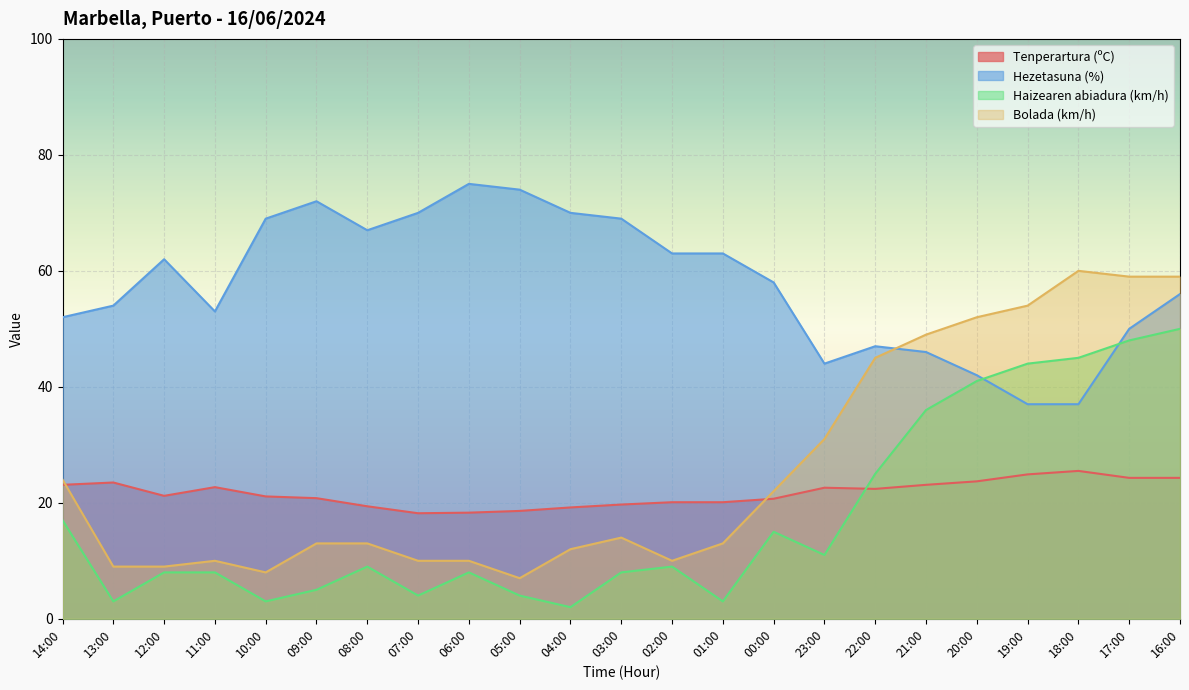

Reading left to right, extract all data points from this chart.

Tenperartura (ºC): 23.1	23.5	21.2	22.7	21.1	20.8	19.4	18.2	18.3	18.6	19.2	19.7	20.1	20.1	20.7	22.6	22.4	23.1	23.7	24.9	25.5	24.3	24.3
Hezetasuna (%): 52.0	54.0	62.0	53.0	69.0	72.0	67.0	70.0	75.0	74.0	70.0	69.0	63.0	63.0	58.0	44.0	47.0	46.0	42.0	37.0	37.0	50.0	56.0
Haizearen abiadura (km/h): 17.0	3.0	8.0	8.0	3.0	5.0	9.0	4.0	8.0	4.0	2.0	8.0	9.0	3.0	15.0	11.0	25.0	36.0	41.0	44.0	45.0	48.0	50.0
Bolada (km/h): 24.0	9.0	9.0	10.0	8.0	13.0	13.0	10.0	10.0	7.0	12.0	14.0	10.0	13.0	22.0	31.0	45.0	49.0	52.0	54.0	60.0	59.0	59.0